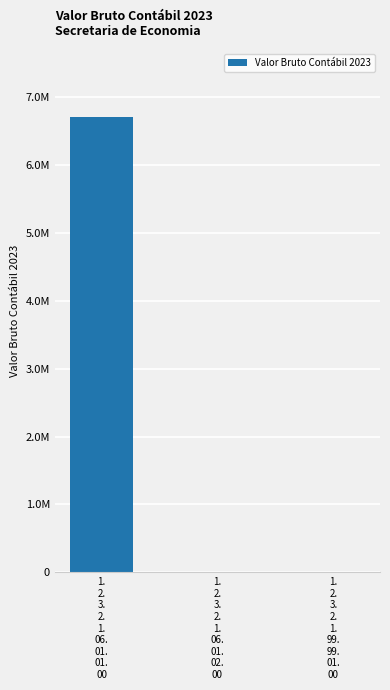

The value at 1.
2.
3.
2.
1.
06.
01.
01.
00 is 6702711.4. True or false?

True